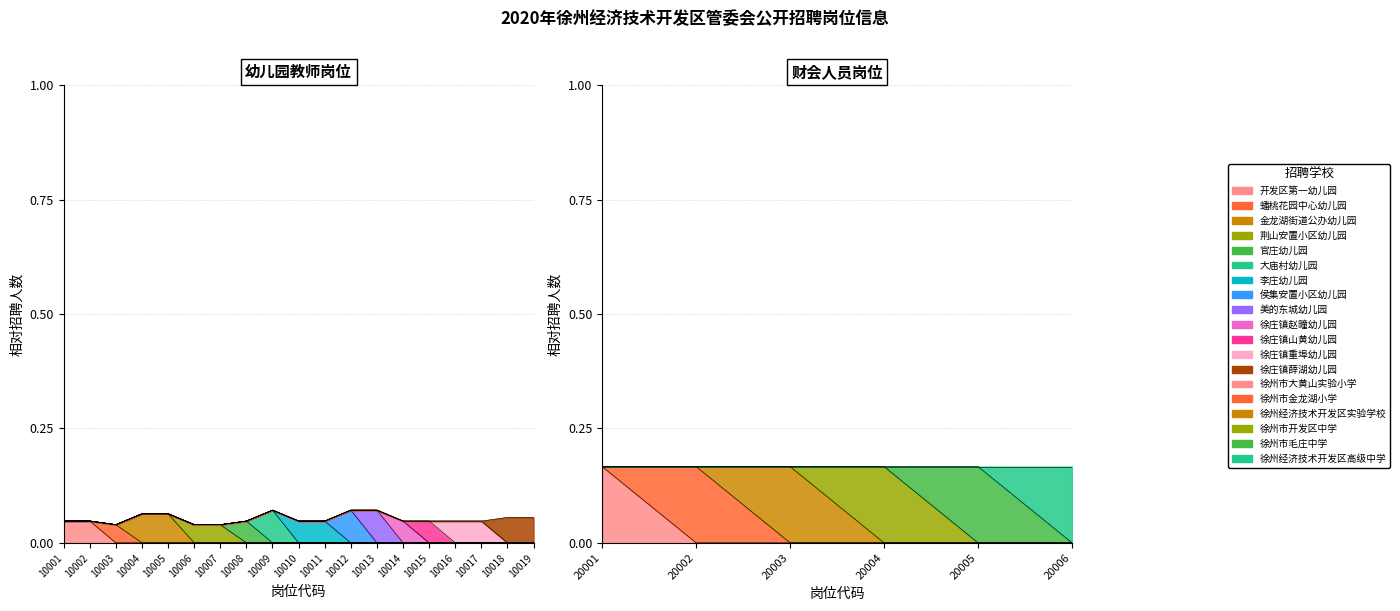

True or false: the data has more than 1 interior local peaks.

False